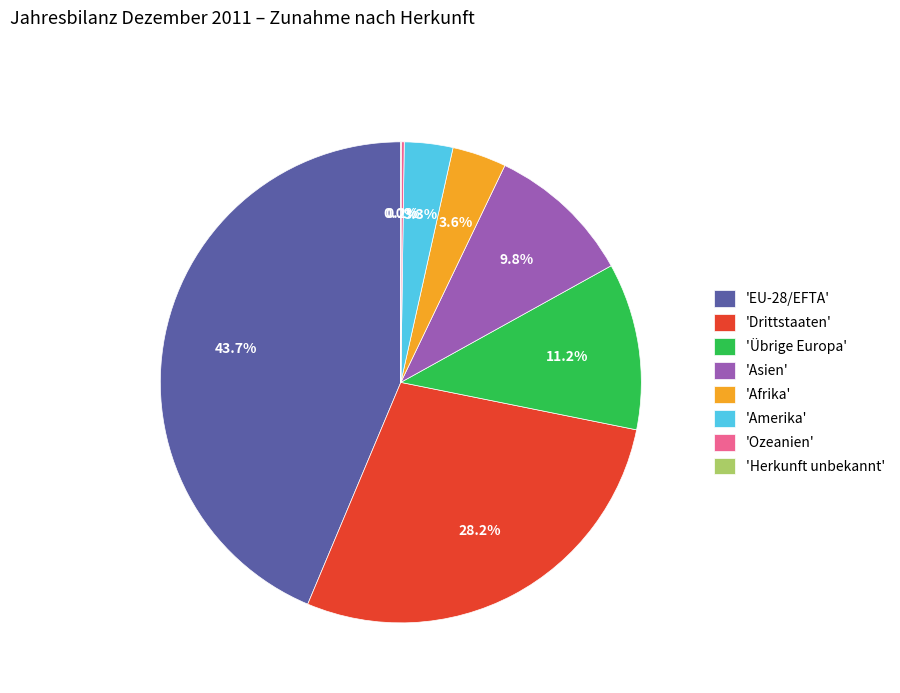

Is the sum of 'Übrige Europa' and 'Afrika' greater than half?

No